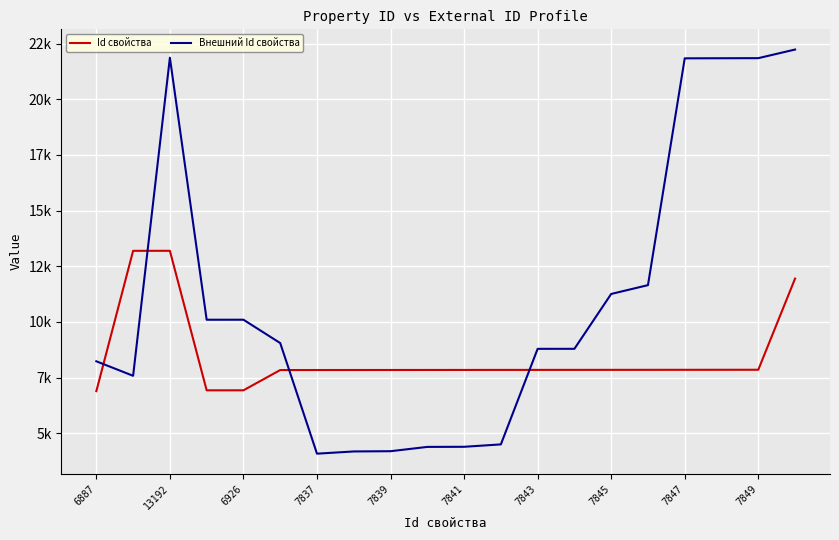

What is the lowest value of the Id свойства series?

6887